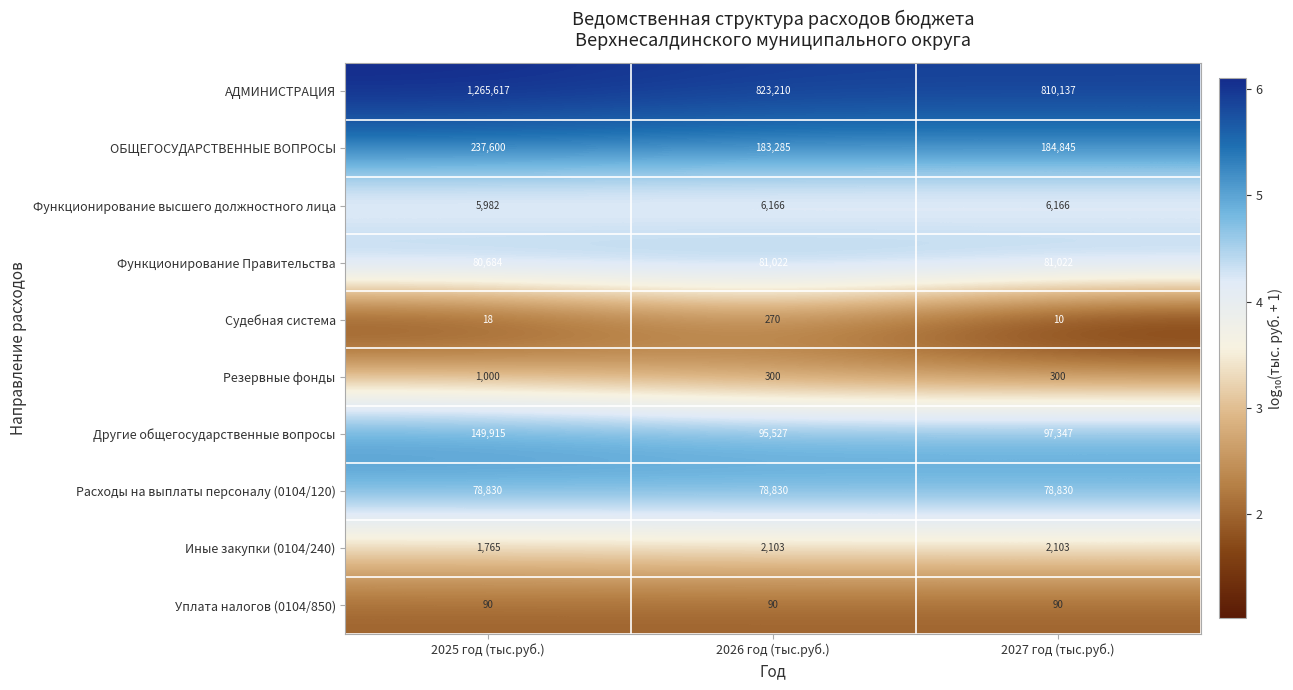

Reading left to right, what are all the values shown in this chart?

АДМИНИСТРАЦИЯ: 2025 год (тыс.руб.)=1265617	2026 год (тыс.руб.)=823210	2027 год (тыс.руб.)=810137
ОБЩЕГОСУДАРСТВЕННЫЕ ВОПРОСЫ: 2025 год (тыс.руб.)=237600	2026 год (тыс.руб.)=183285	2027 год (тыс.руб.)=184845
Функционирование высшего должностного лица: 2025 год (тыс.руб.)=5982	2026 год (тыс.руб.)=6166	2027 год (тыс.руб.)=6166
Функционирование Правительства: 2025 год (тыс.руб.)=80684	2026 год (тыс.руб.)=81022	2027 год (тыс.руб.)=81022
Судебная система: 2025 год (тыс.руб.)=18	2026 год (тыс.руб.)=270	2027 год (тыс.руб.)=10
Резервные фонды: 2025 год (тыс.руб.)=1000	2026 год (тыс.руб.)=300	2027 год (тыс.руб.)=300
Другие общегосударственные вопросы: 2025 год (тыс.руб.)=149915	2026 год (тыс.руб.)=95527	2027 год (тыс.руб.)=97347
Расходы на выплаты персоналу (0104/120): 2025 год (тыс.руб.)=78830	2026 год (тыс.руб.)=78830	2027 год (тыс.руб.)=78830
Иные закупки (0104/240): 2025 год (тыс.руб.)=1765	2026 год (тыс.руб.)=2103	2027 год (тыс.руб.)=2103
Уплата налогов (0104/850): 2025 год (тыс.руб.)=90	2026 год (тыс.руб.)=90	2027 год (тыс.руб.)=90